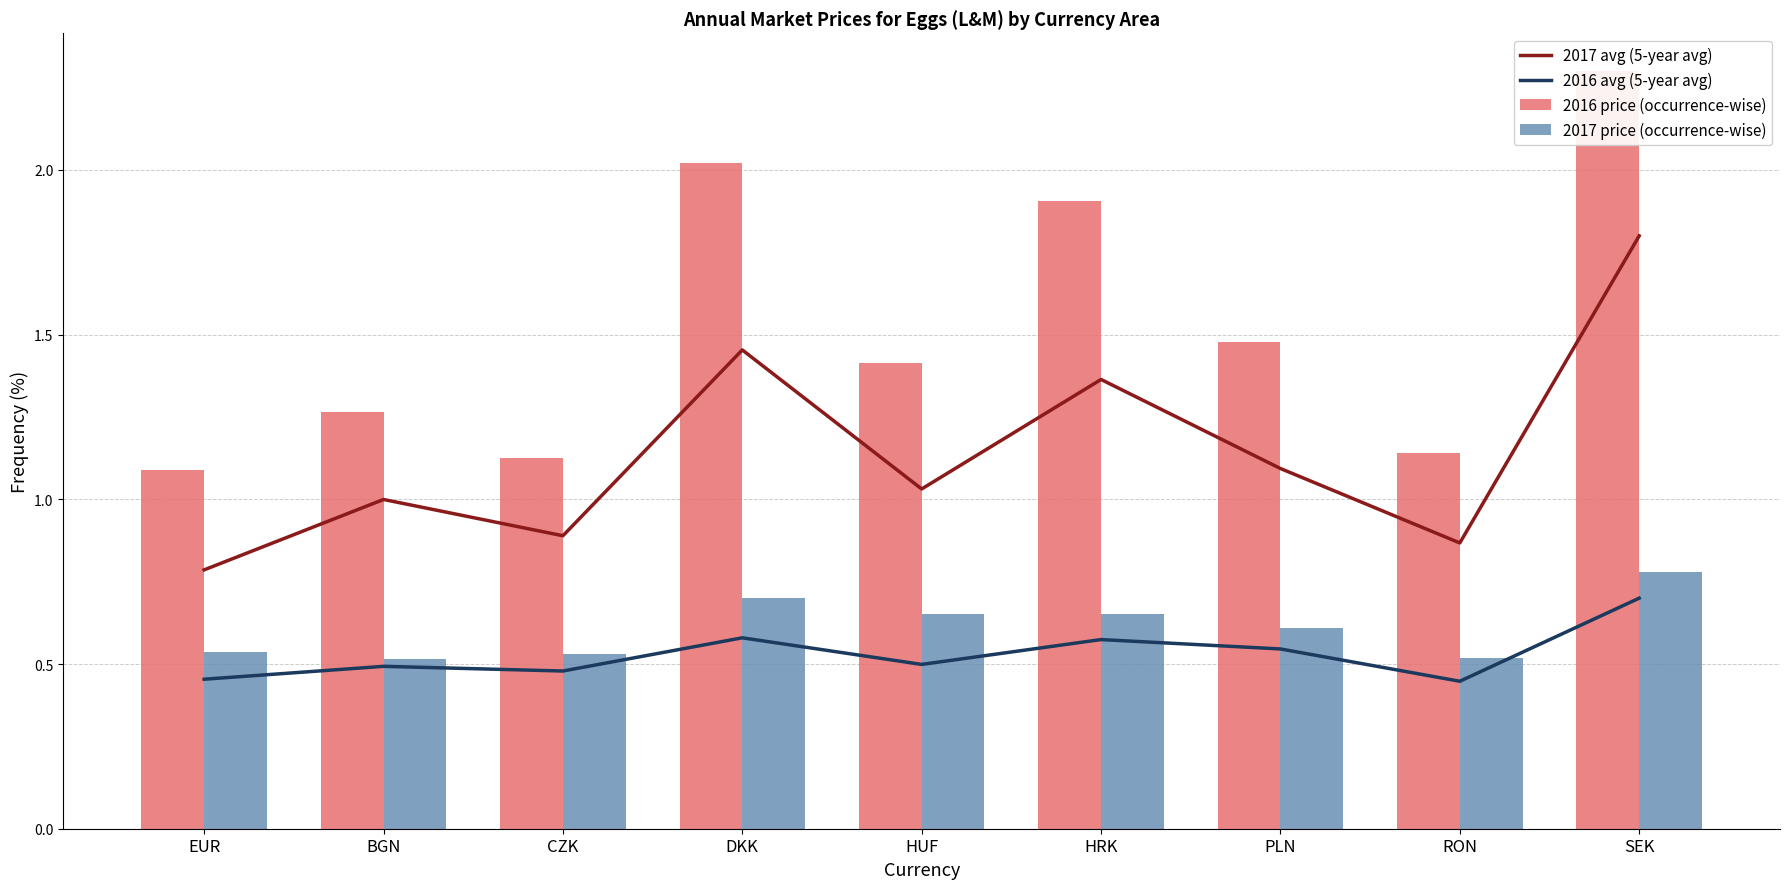

Reading left to right, list all the values displayed in this chart.

2017 avg (5-year avg): EUR=0.8	BGN=1.0	CZK=0.9	DKK=1.5	HUF=1.0	HRK=1.4	PLN=1.1	RON=0.9	SEK=1.8
2016 avg (5-year avg): EUR=0.5	BGN=0.5	CZK=0.5	DKK=0.6	HUF=0.5	HRK=0.6	PLN=0.5	RON=0.4	SEK=0.7
2016 price (occurrence-wise): EUR=1.1	BGN=1.3	CZK=1.1	DKK=2.0	HUF=1.4	HRK=1.9	PLN=1.5	RON=1.1	SEK=2.3
2017 price (occurrence-wise): EUR=0.5	BGN=0.5	CZK=0.5	DKK=0.7	HUF=0.7	HRK=0.7	PLN=0.6	RON=0.5	SEK=0.8